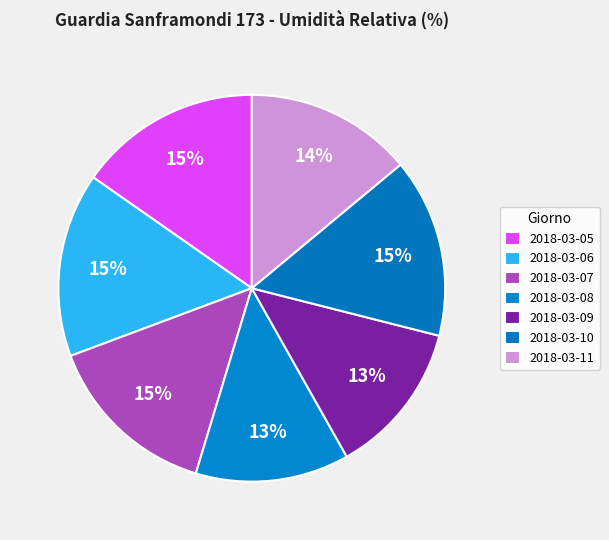

How many segments does this pie chart have?

7